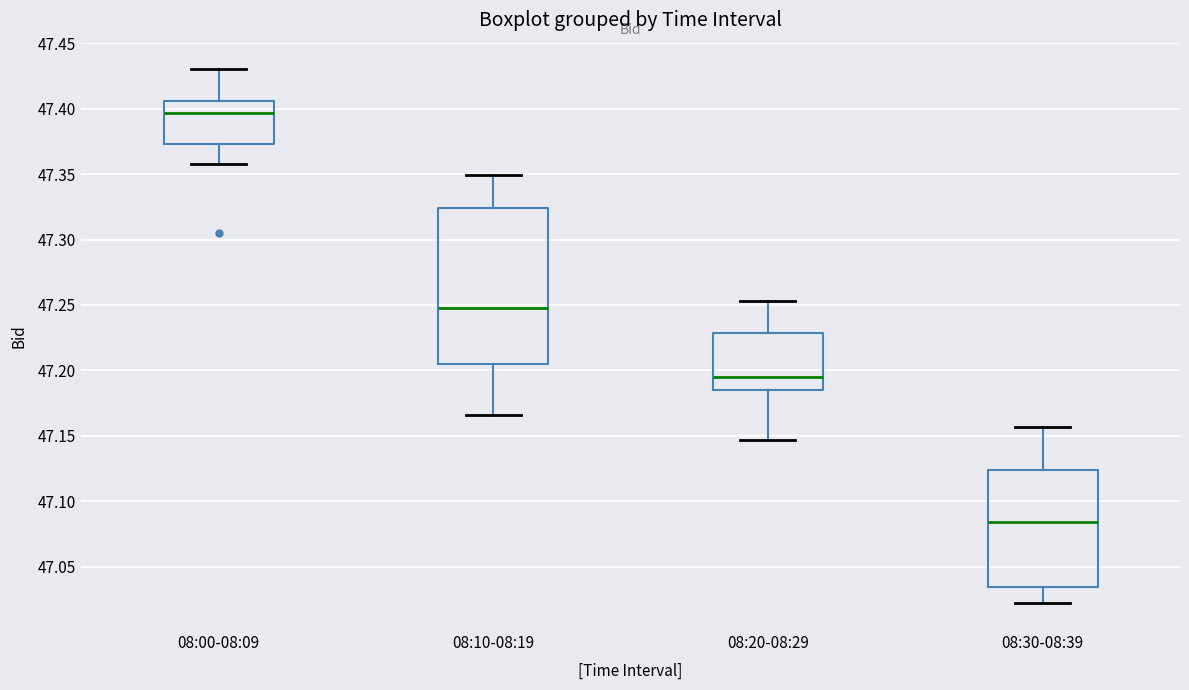

Reading left to right, transcribe this box plot: for each box, give where its median line is, the range the box spans, and where its two whiskers end, as read against the y-axis. The values are not printed on the chart, so give them approximately, as read against the axis.

08:00-08:09: median 47.395, box 47.375 to 47.405, whiskers 47.360 to 47.430
08:10-08:19: median 47.250, box 47.205 to 47.325, whiskers 47.165 to 47.350
08:20-08:29: median 47.195, box 47.185 to 47.230, whiskers 47.145 to 47.255
08:30-08:39: median 47.085, box 47.035 to 47.125, whiskers 47.020 to 47.155